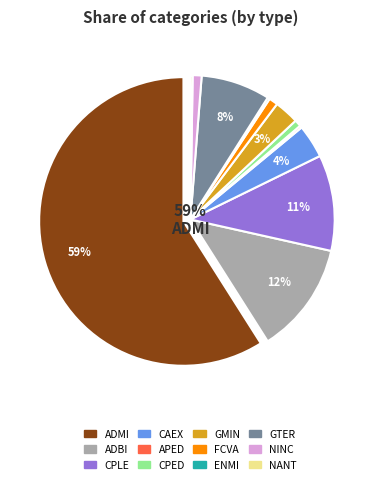

What percentage is the NINC slice, to the nearest percent?

1%